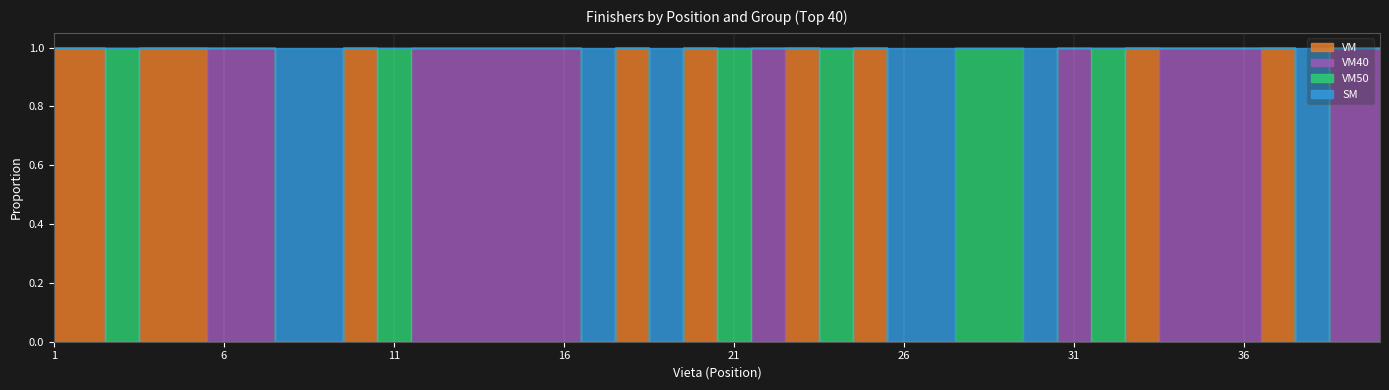

True or false: VM50 has more than 1 interior local peaks.

True